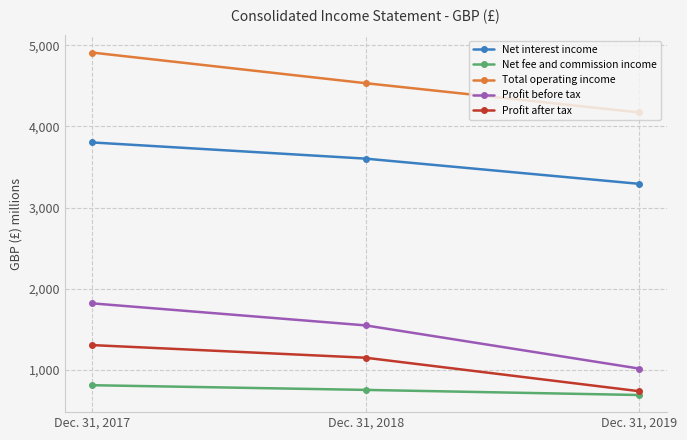

Which series changed the most between Dec. 31, 2017 and Dec. 31, 2019?

Profit before tax